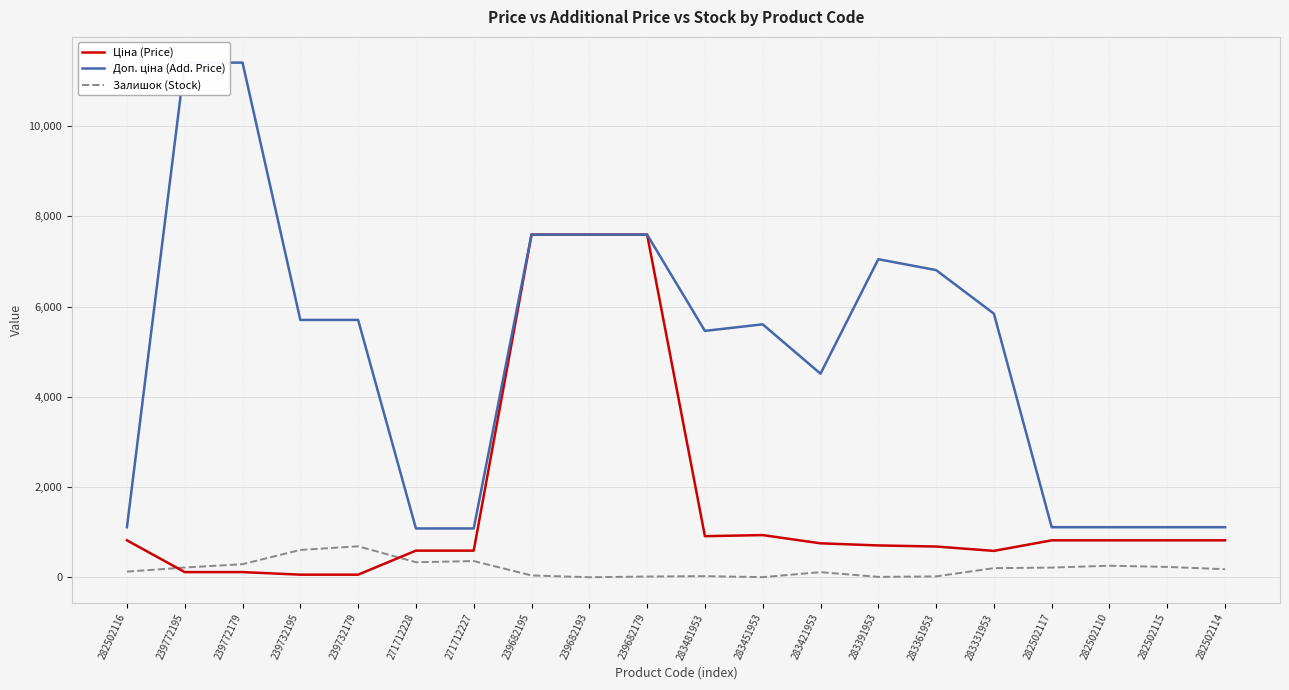

How many data points does each series have?

20